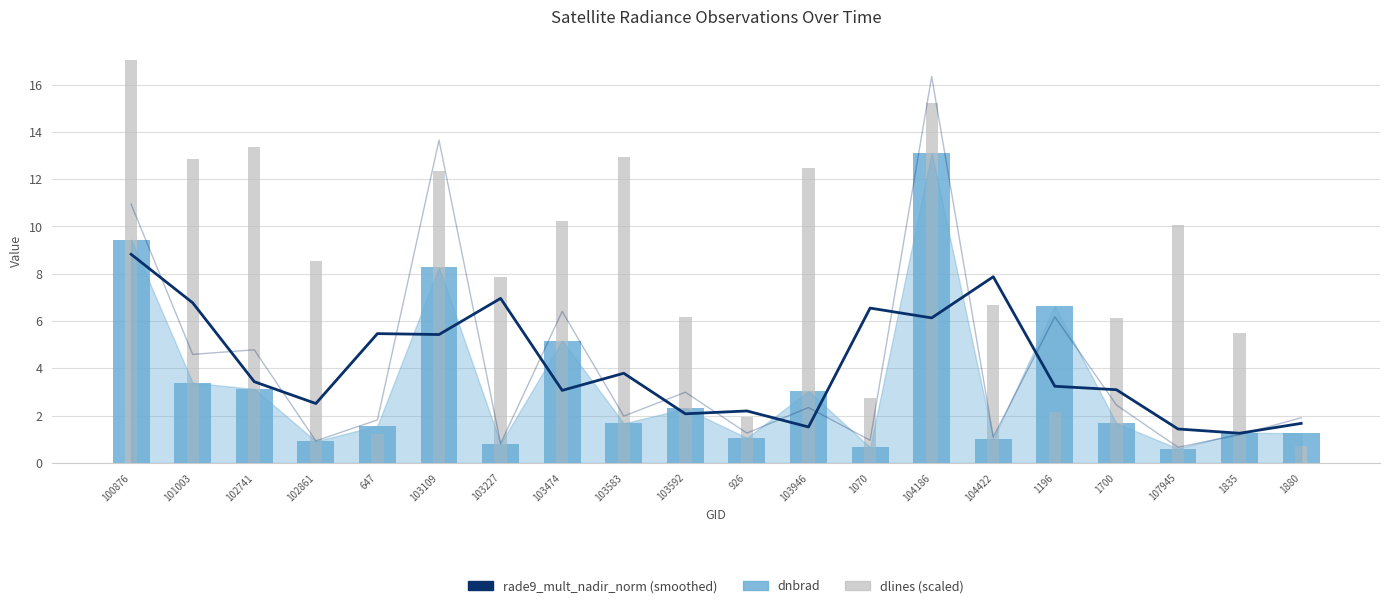

What is the maximum value shown in the chart?

17.1